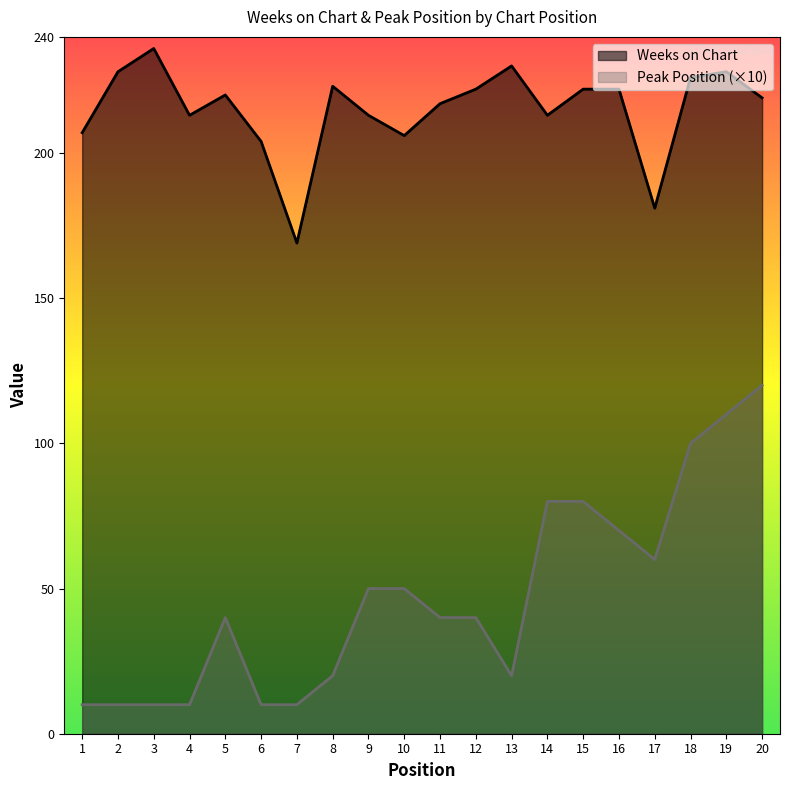

How many interior local peaks does the Peak Position series have?

1